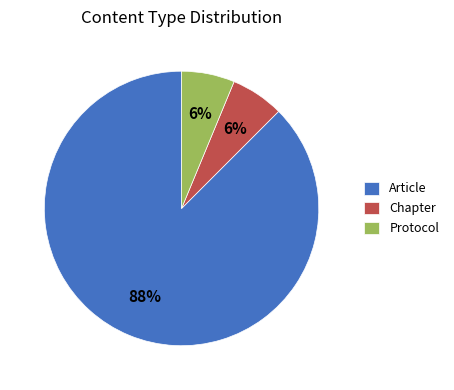

To the nearest percent, what is the average slice percentage?

33%